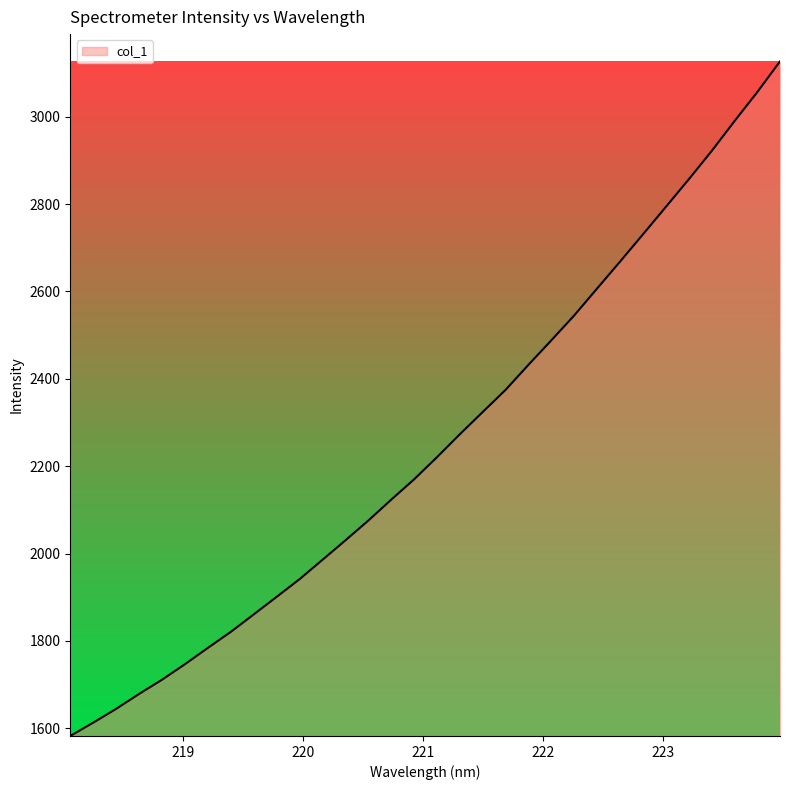

What is the smallest value displayed?

1582.3